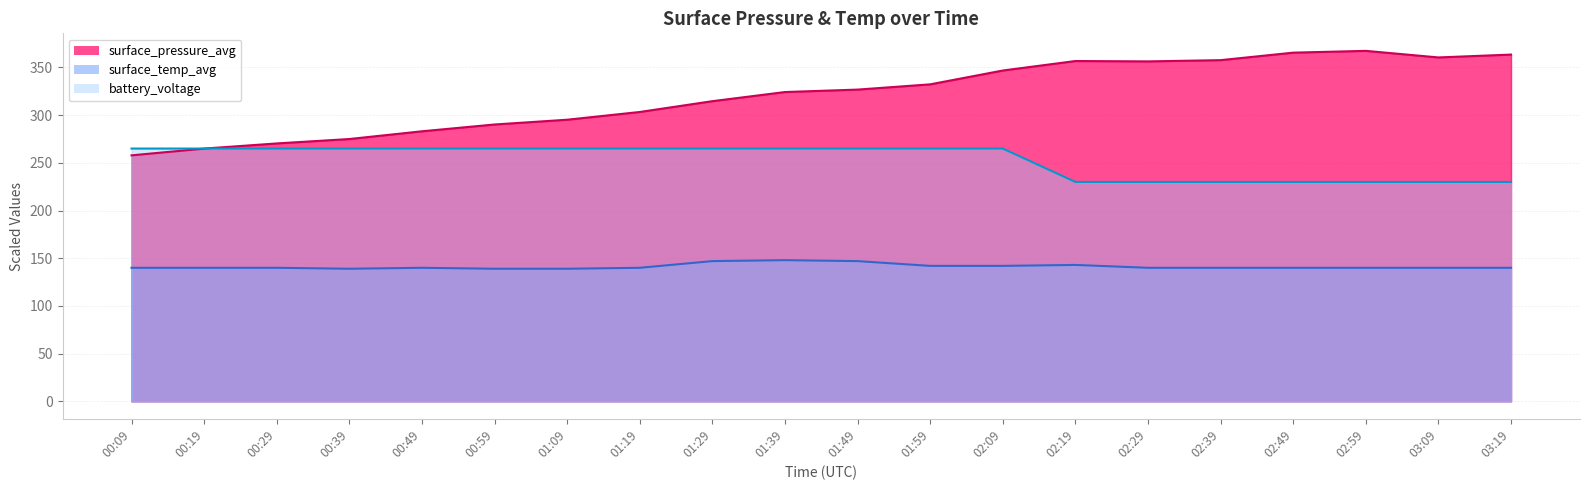

Which series has the largest total across all categories?

surface_pressure_avg